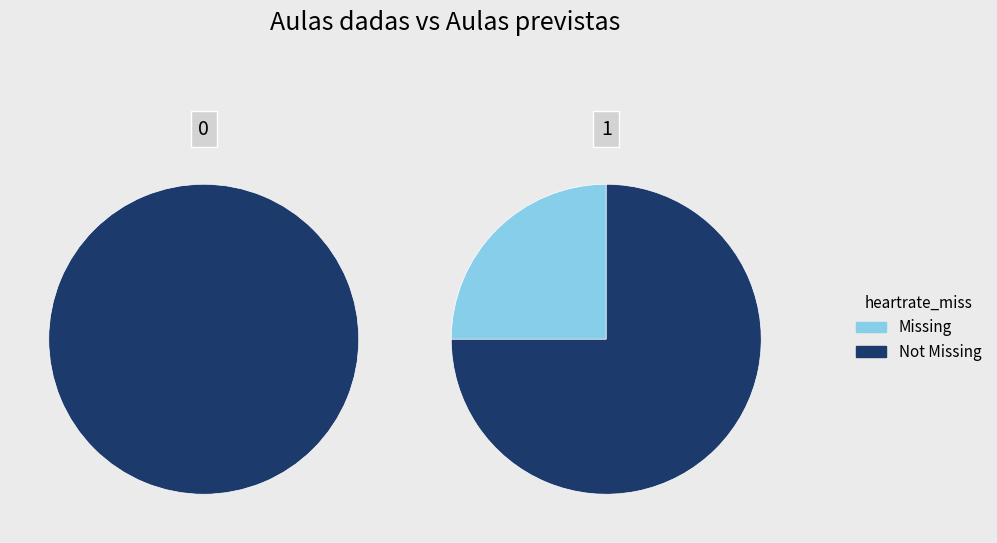

To the nearest percent, what portion does 1 represent?

43%